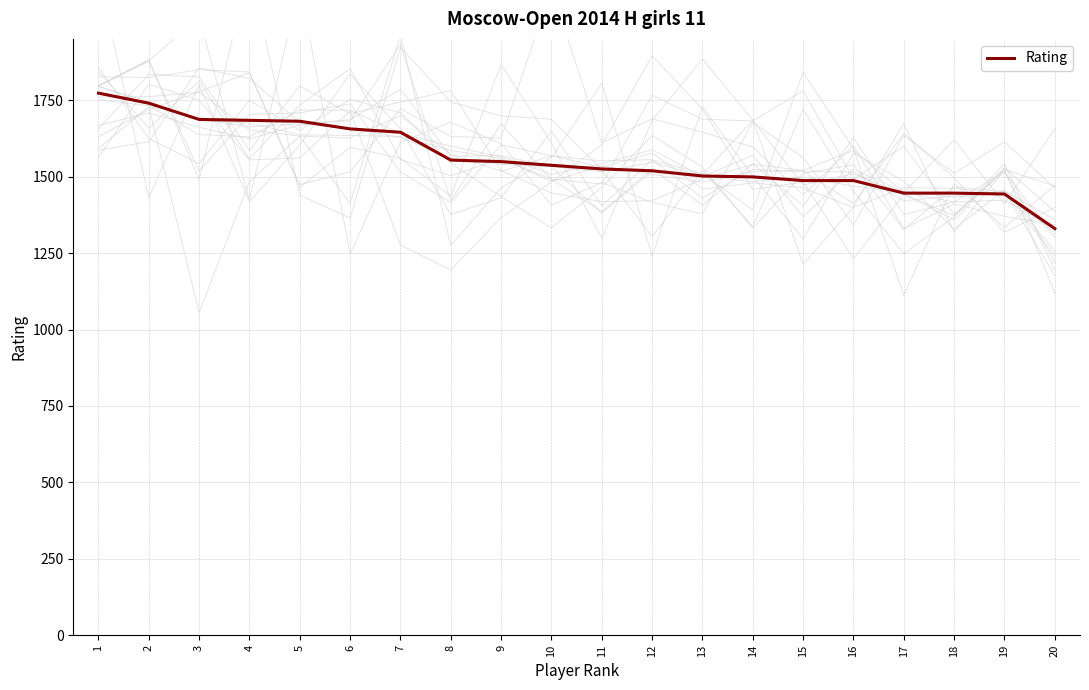

List the labels in order of value, largest first.

1, 2, 3, 4, 5, 6, 7, 8, 9, 10, 11, 12, 13, 14, 15, 16, 17, 18, 19, 20